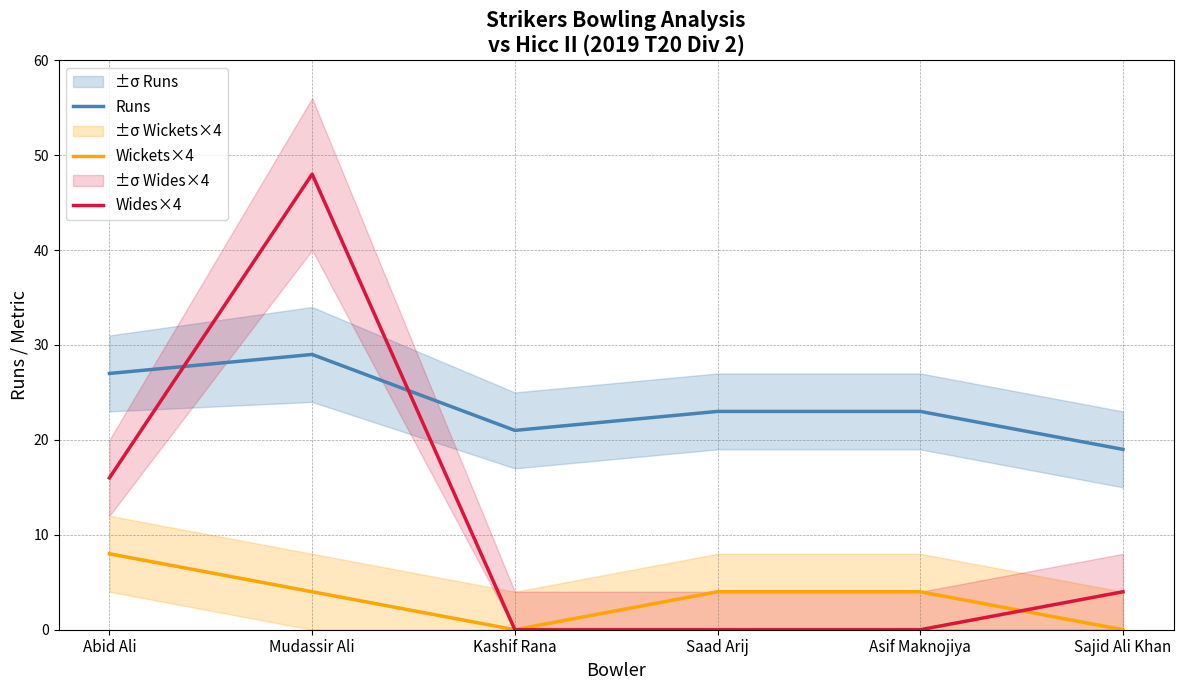

What position from the left is Mudassir Ali?

2